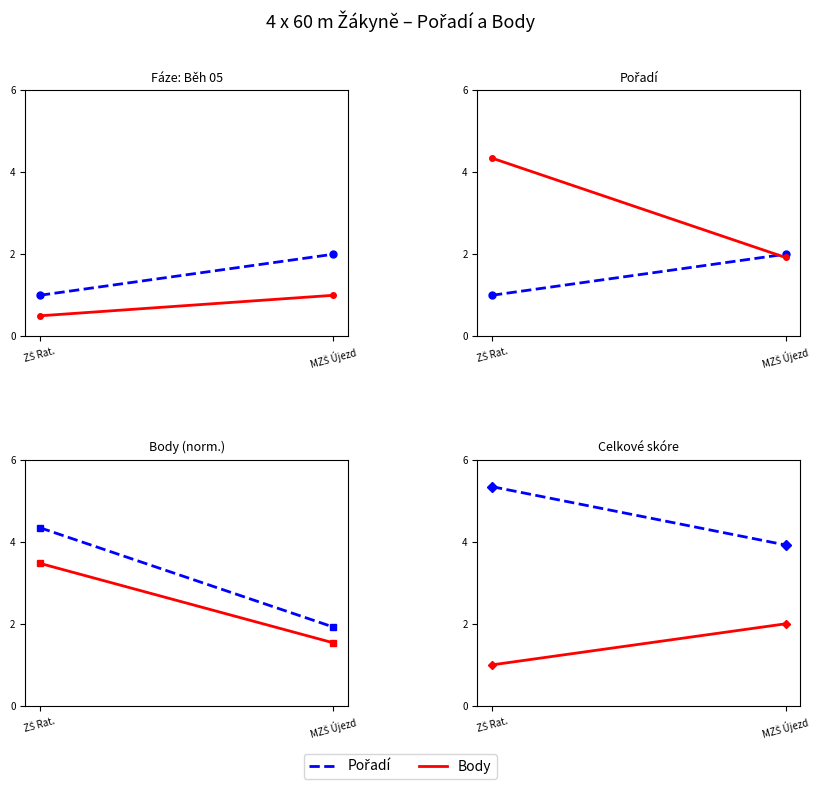

How many data points does each series have?

2